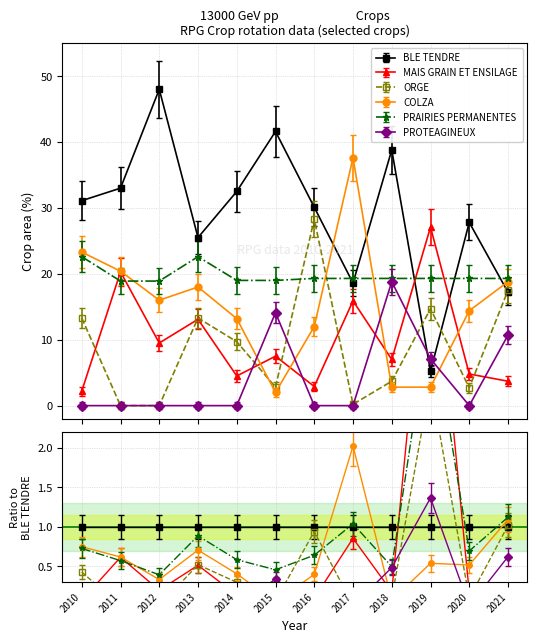

How many interior local valleys does the MAIS GRAIN ET ENSILAGE series have?

4